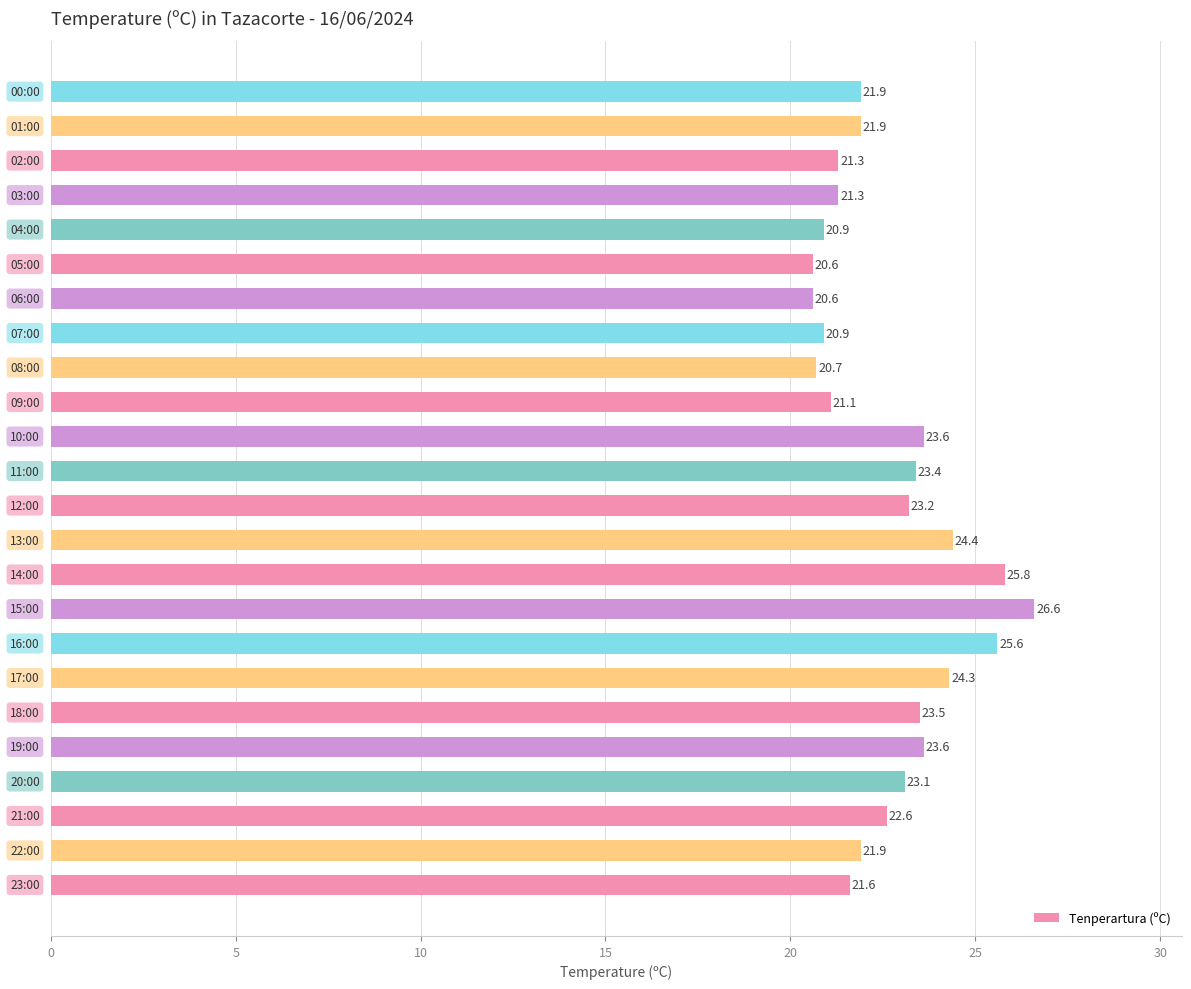

Are the bars horizontal?

Yes